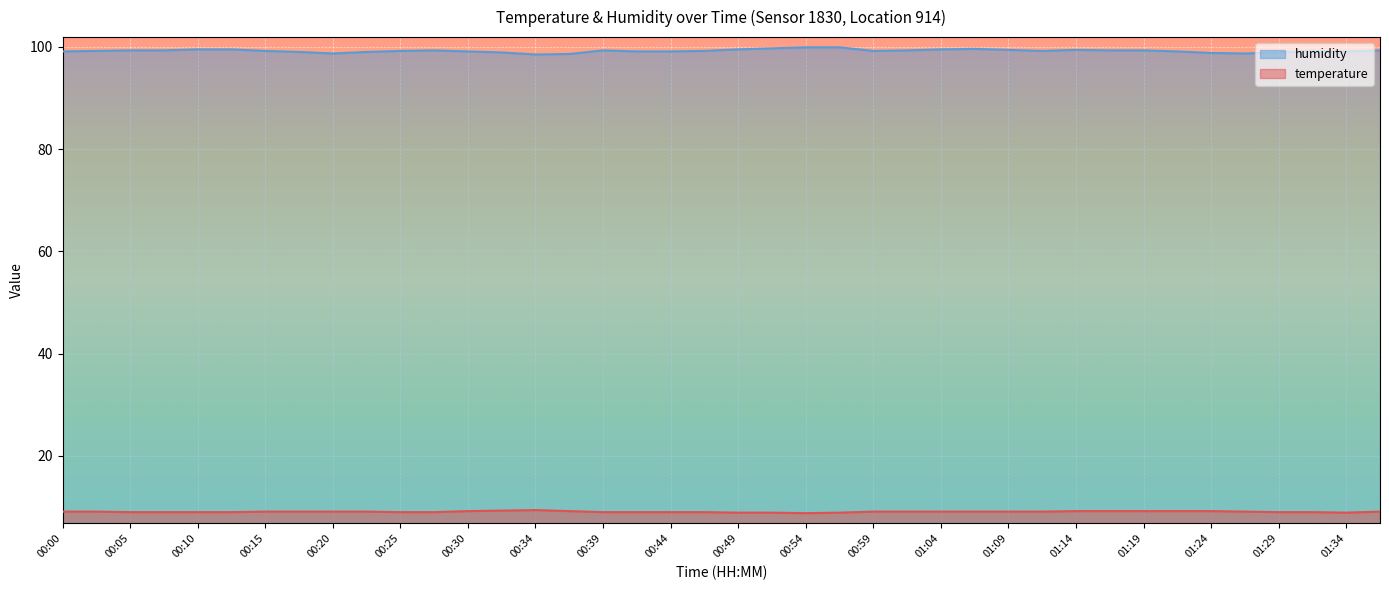

Count the temperature values in the range 9 to 10.

35